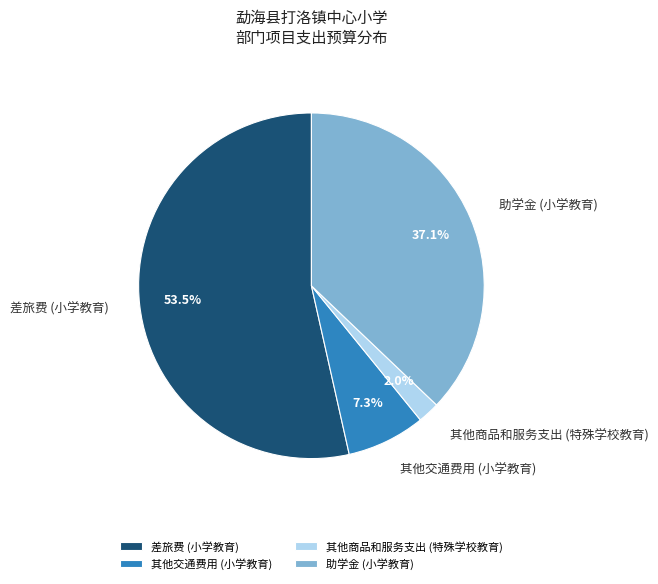

True or false: 助学金 (小学教育) accounts for 47% of the total.

False